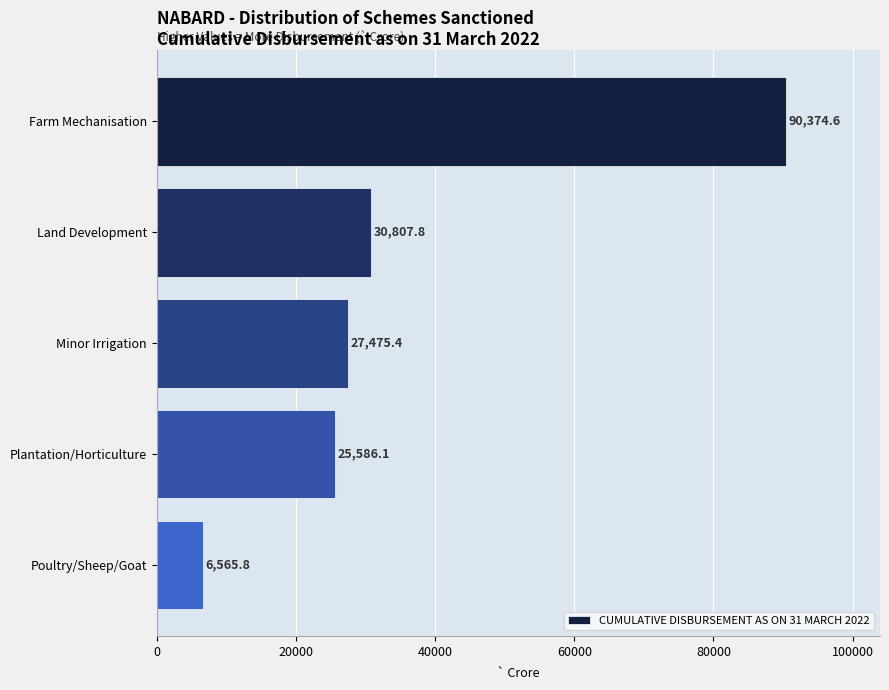

What is the minimum value shown in the chart?

6565.8